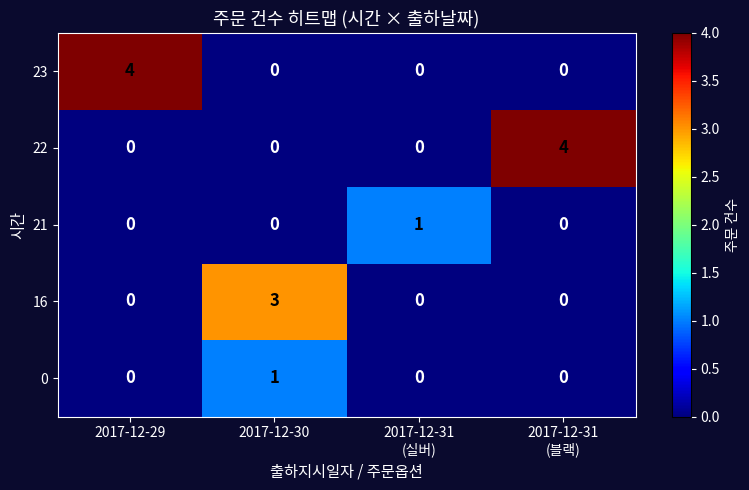

What is the difference between the highest and lowest values at 2017-12-29?

4